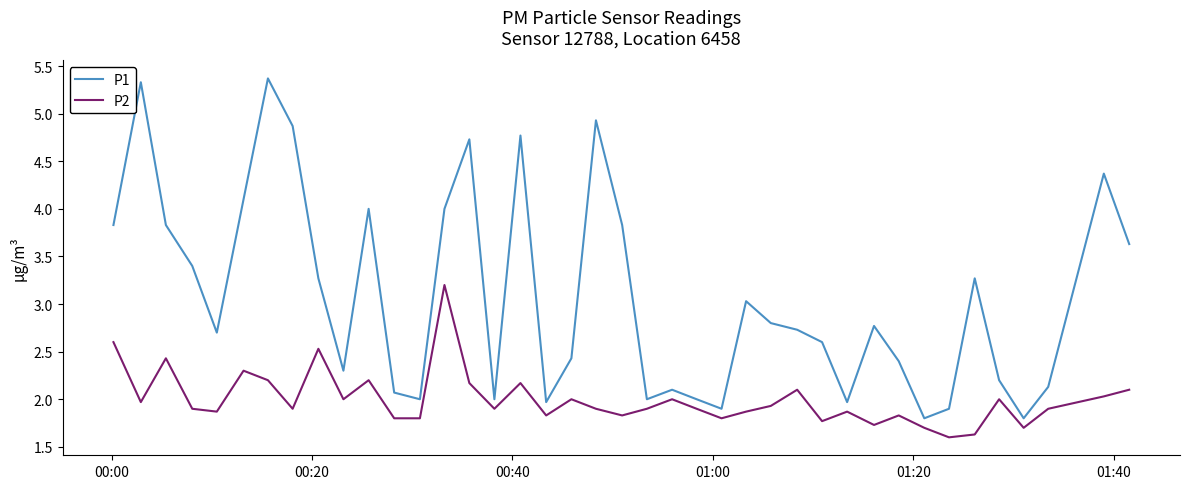

True or false: P1 and P2 intersect in this chart.

False